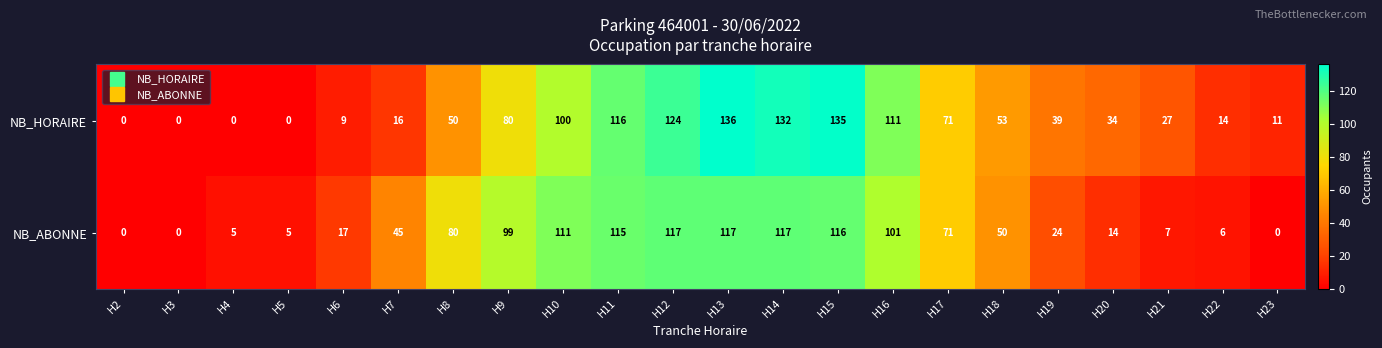

Is the value of NB_HORAIRE at H16 greater than the value of NB_ABONNE at H12?

No